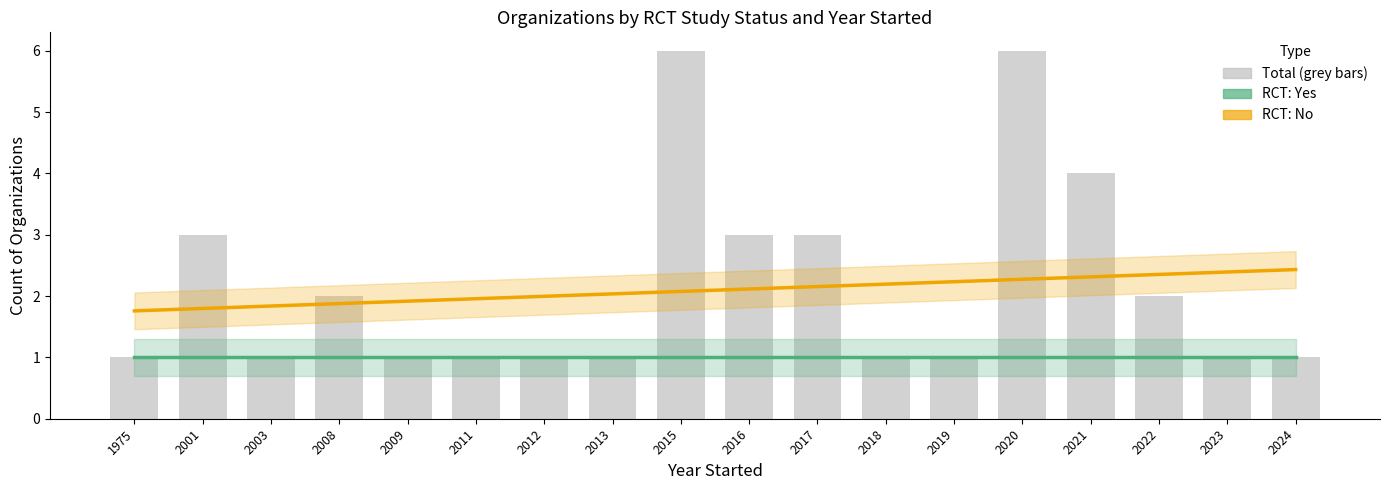

At which category is the sum across all series the highest?

2024